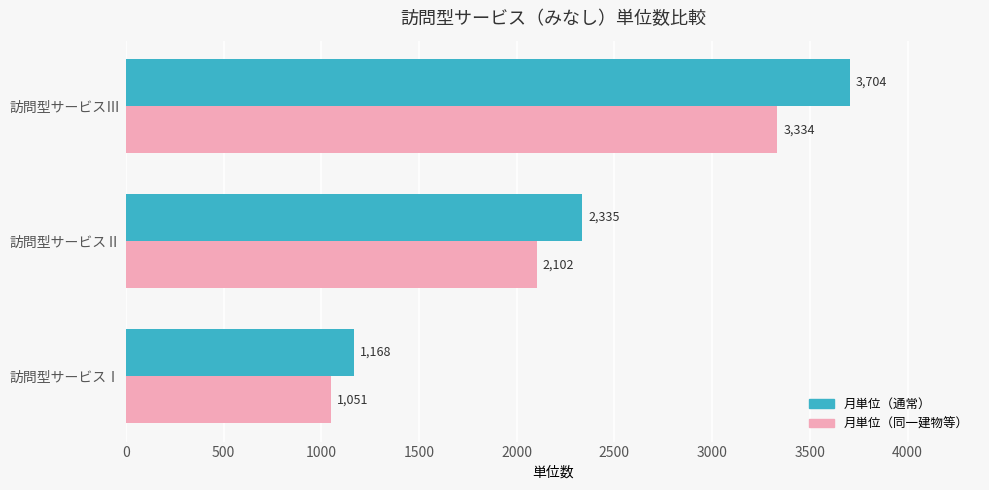

List the labels in order of 月単位（通常） value, smallest first.

訪問型サービスⅠ, 訪問型サービスⅡ, 訪問型サービスⅢ